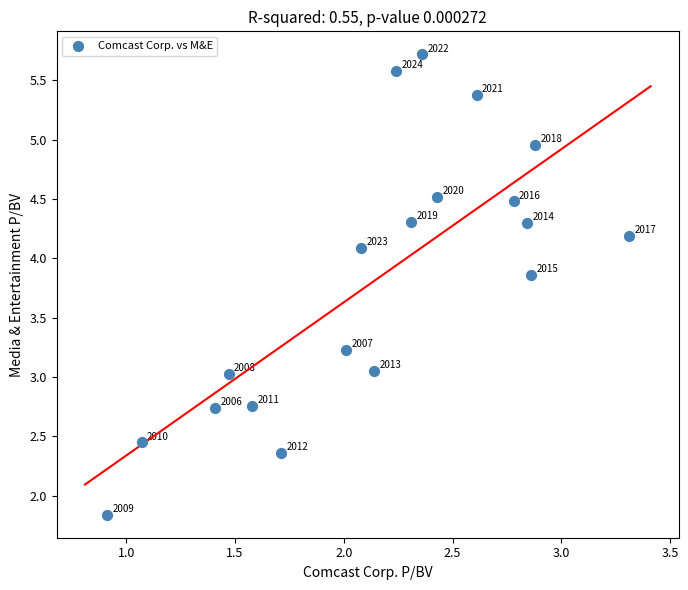

What is the range of X values (max minus min)?

2.4